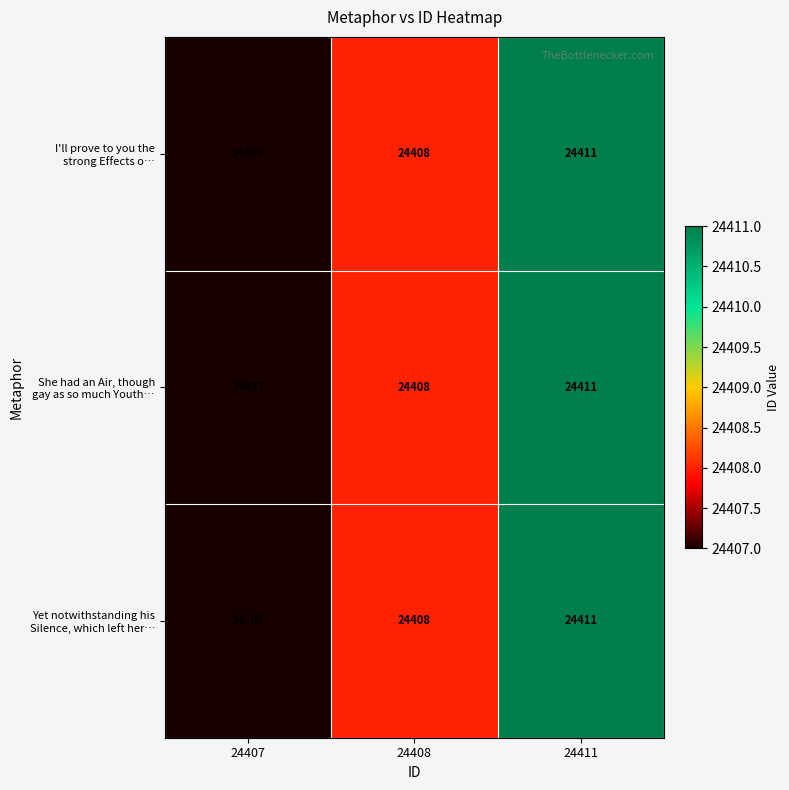

At which category does the chart reach its peak across all series?

24411